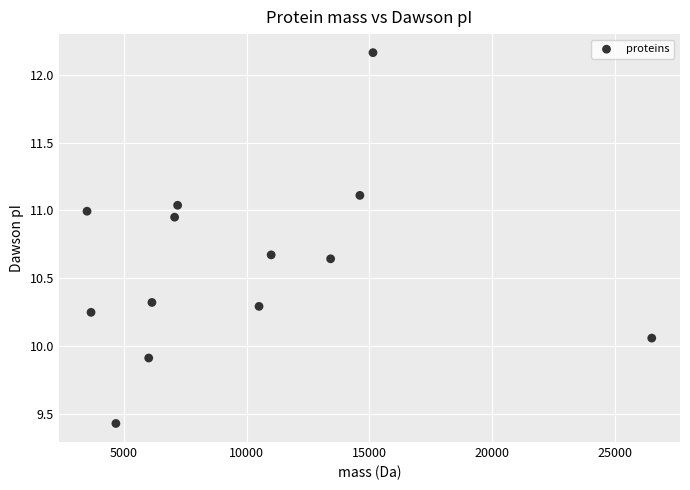

What is the range of Y values (max minus min)?

2.7